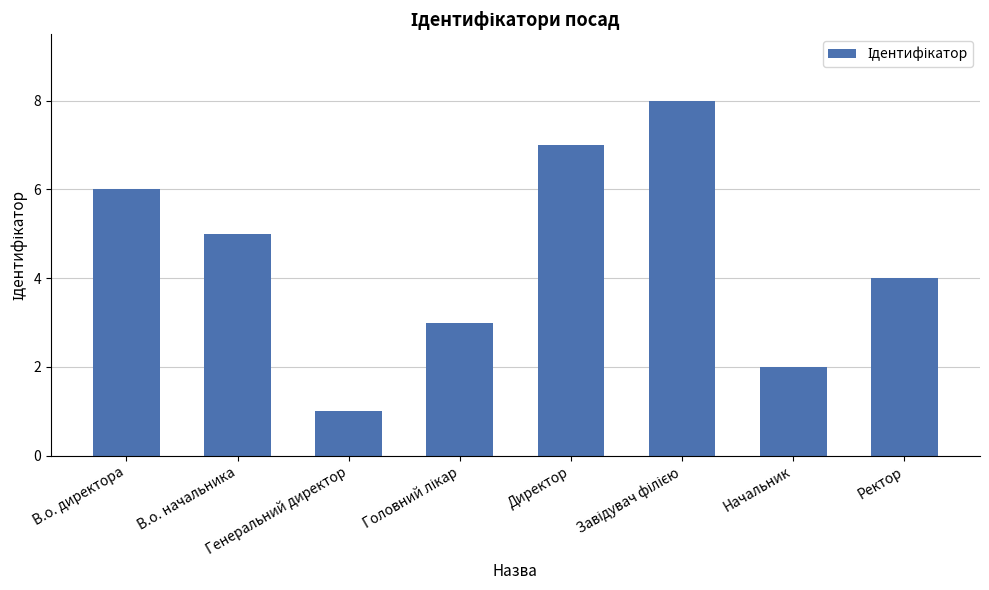

Which category has the lowest value across all series?

Генеральний директор